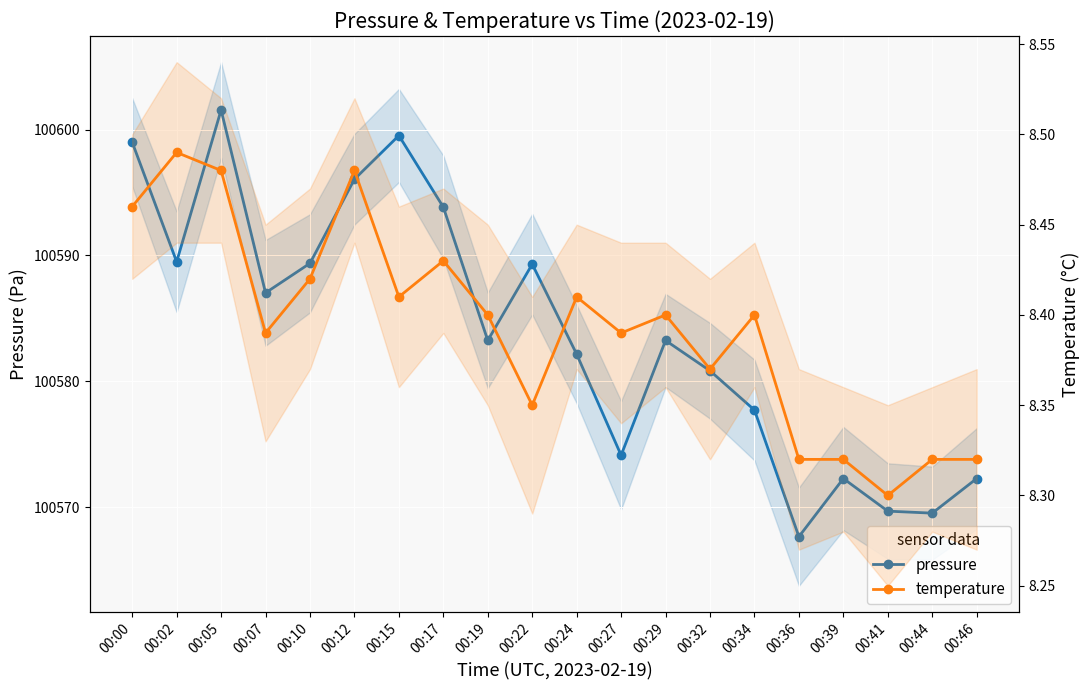

What is the average value of the temperature series?

8.4